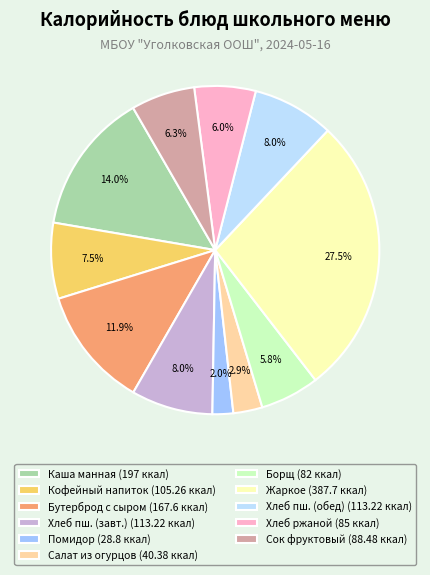

What portion of the pie excludes Жаркое (387.7 ккал)?

72.5%